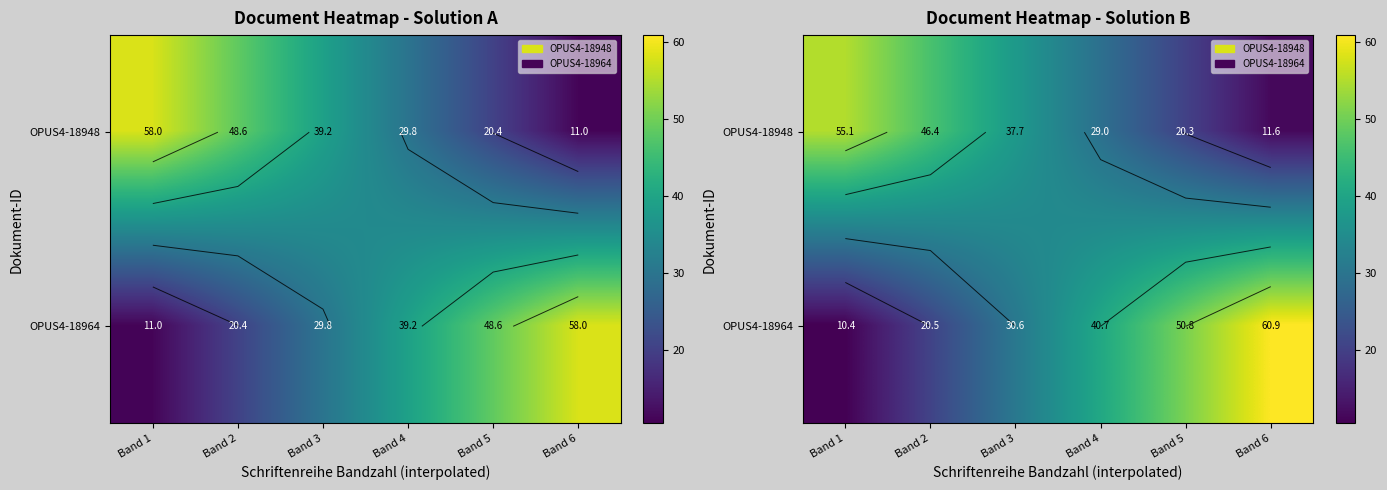

What is the difference between the OPUS4-18964 values at Band 1 and Band 2?

10.1